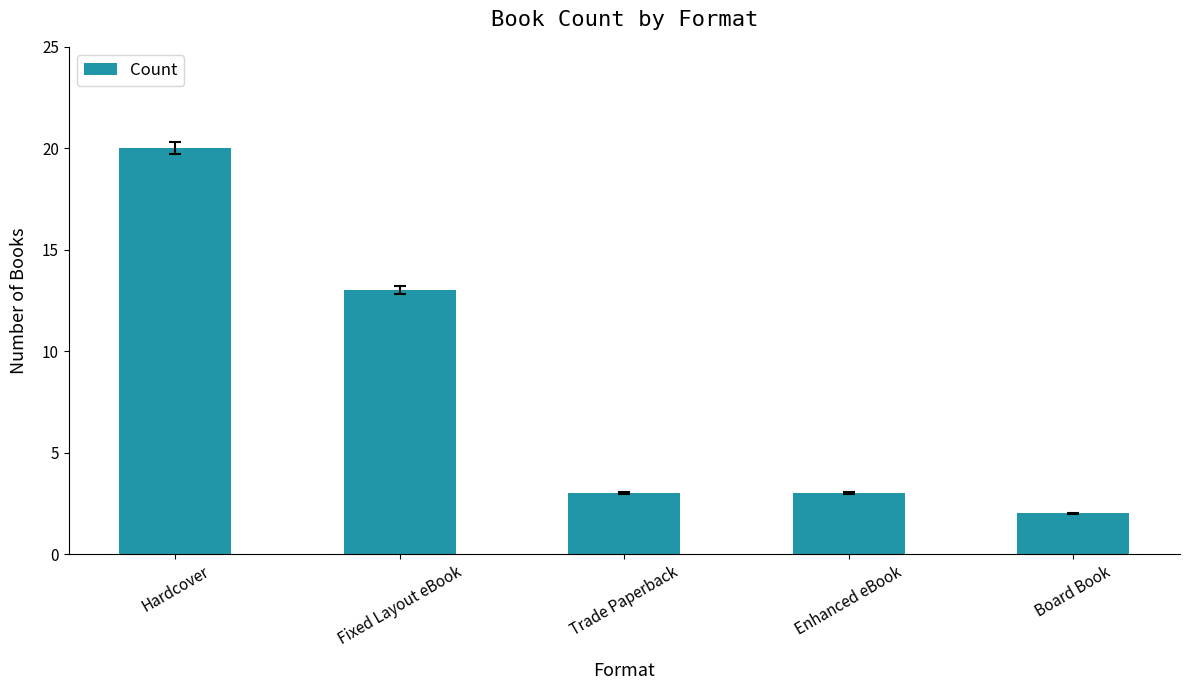

The chart shows a value of 20 at Hardcover. True or false?

True